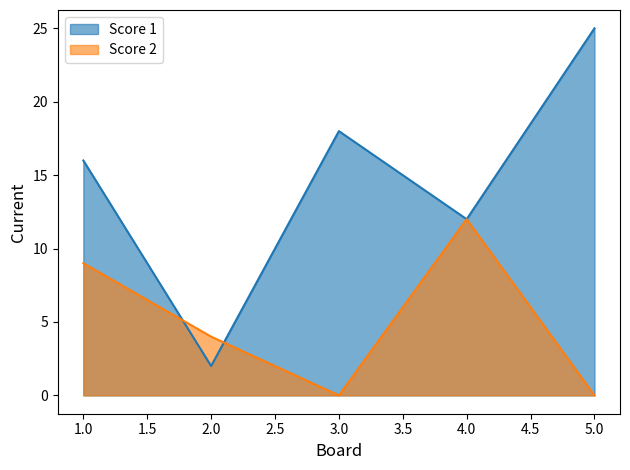

Which label corresponds to the largest value in the chart?

5.0